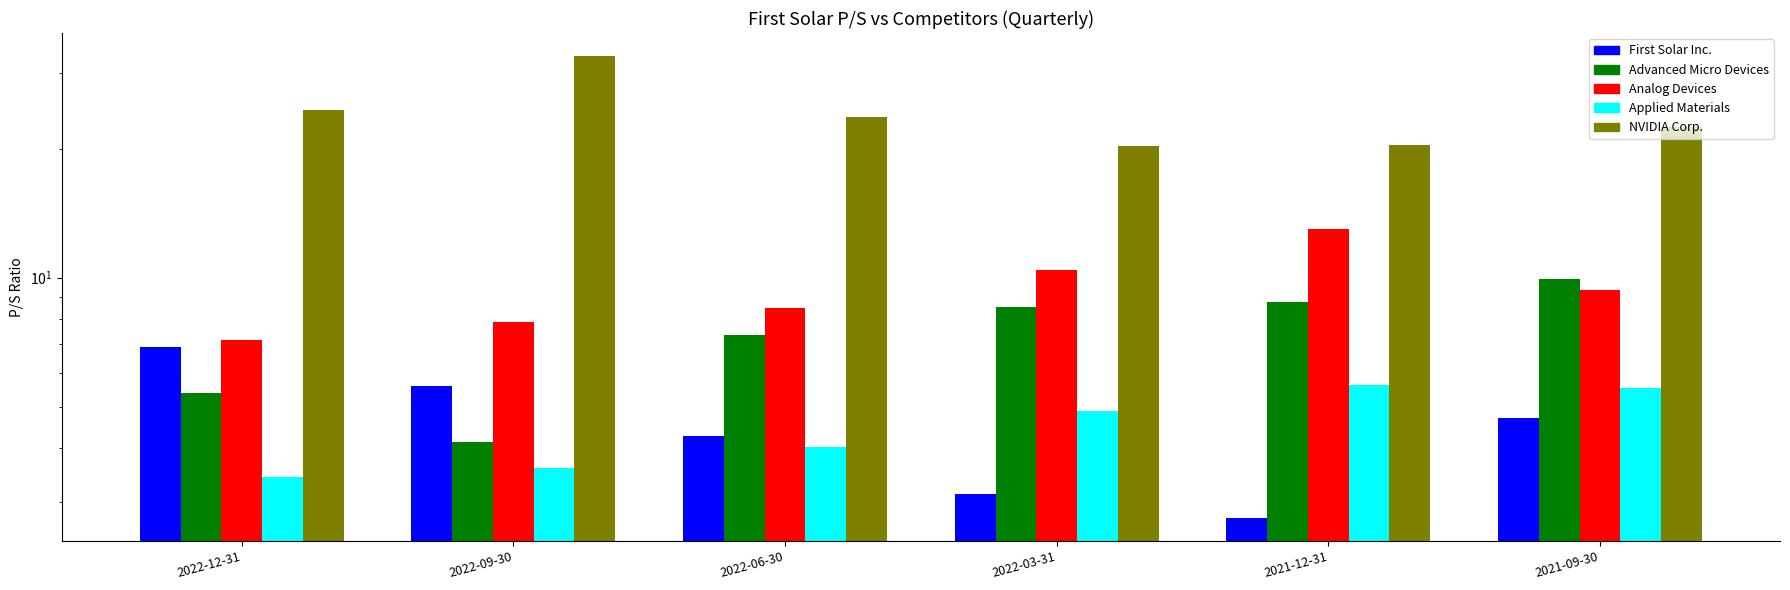

At how many categories does at least one series exceed 24?

2